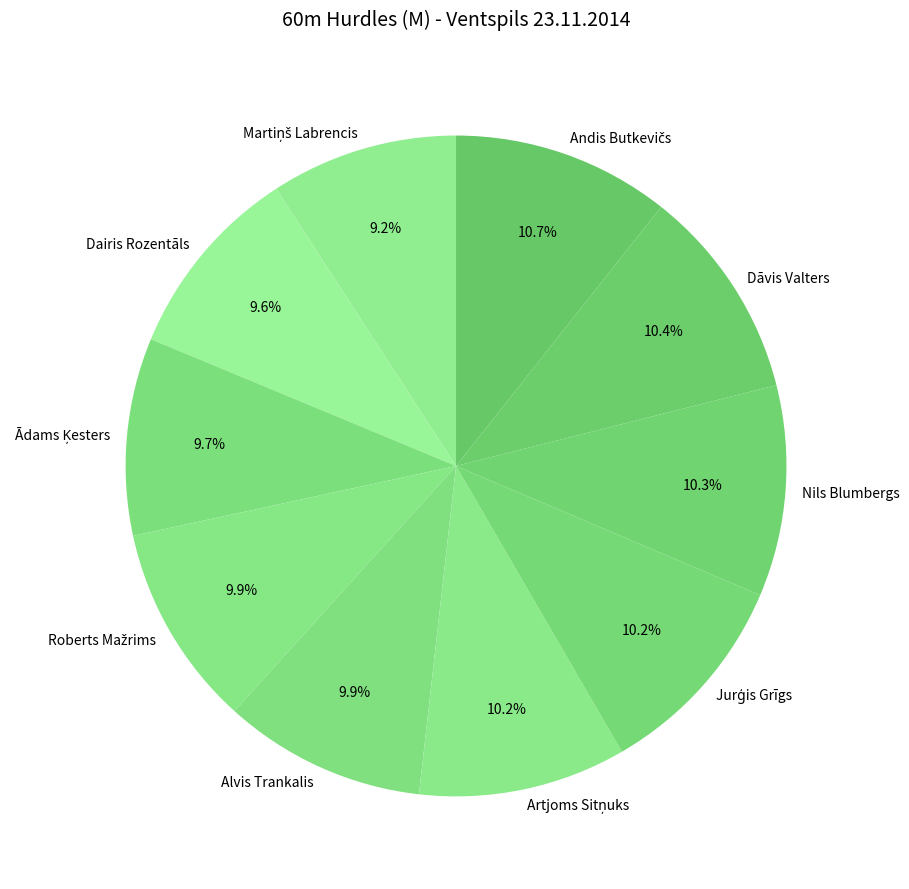

Combined, what portion of the pie is Alvis Trankalis and Nils Blumbergs?

20.2%